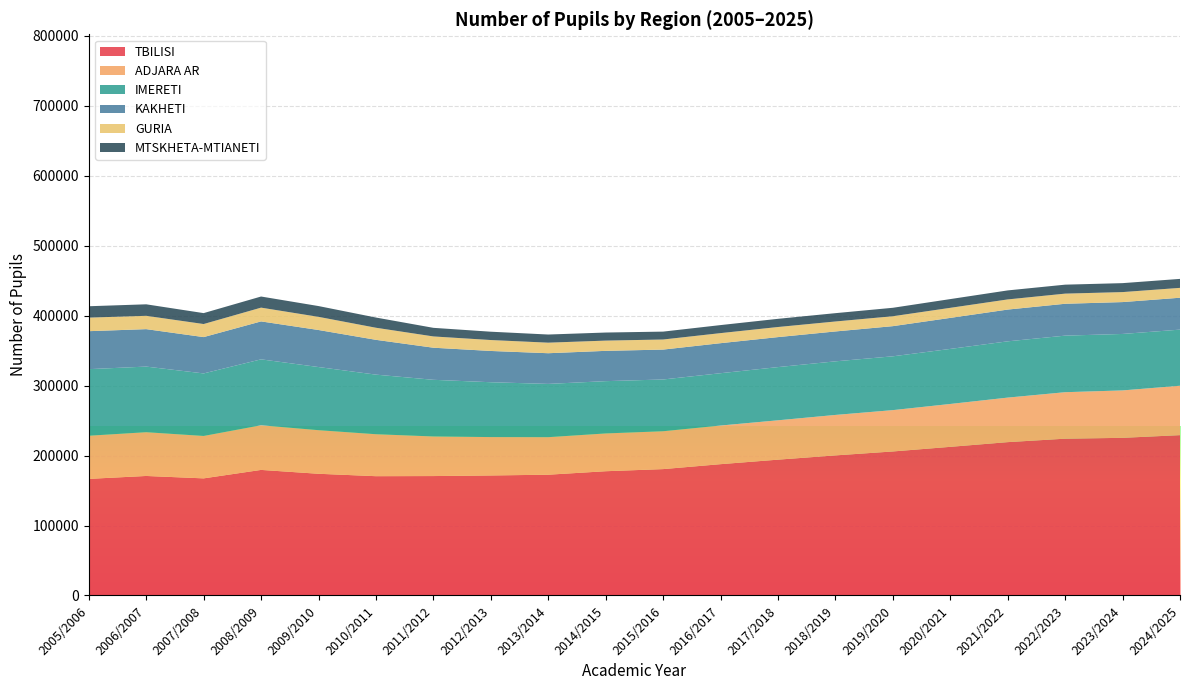

Reading right to left, transcribe all the data shown in this chart.

TBILISI: 229149	225293	224081	219155	212425	205829	200198	194110	187661	180612	177581	172614	171536	170675	170494	173942	179460	167374	170814	166651
ADJARA AR: 70591	67778	66440	63645	61273	59068	57826	56247	55216	54115	53998	53628	54846	56580	59977	62300	63811	60607	62549	61657
IMERETI: 80205	80702	80829	80421	78682	76914	76603	76038	74780	73970	74733	76134	78383	80985	85154	90231	94217	89366	93763	95144
KAKHETI: 45583	45534	45547	45386	44343	43100	42707	42859	42915	42723	43292	43847	44691	45862	49733	52937	54204	51926	53507	54279
GURIA: 14094	14284	14490	14495	14371	14165	14241	14425	14378	14405	14649	15076	15615	16116	17274	18791	19681	18663	19042	19377
MTSKHETA-MTIANETI: 12833	12792	12821	12888	12491	12079	11899	11703	11484	11275	11537	11643	11902	12290	14592	15422	15892	15605	16448	16262